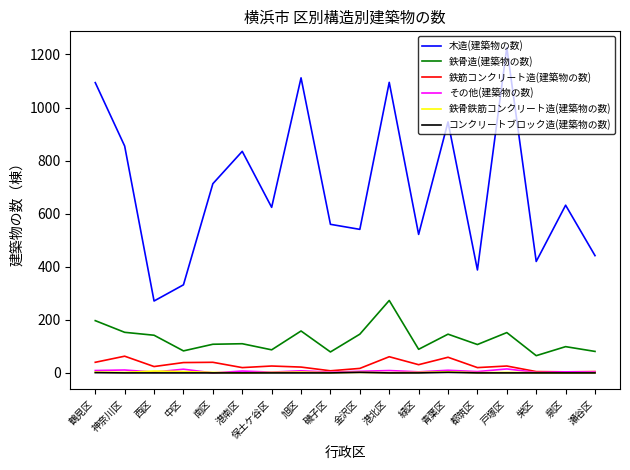

What is the highest value of the コンクリートブロック造(建築物の数) series?

2